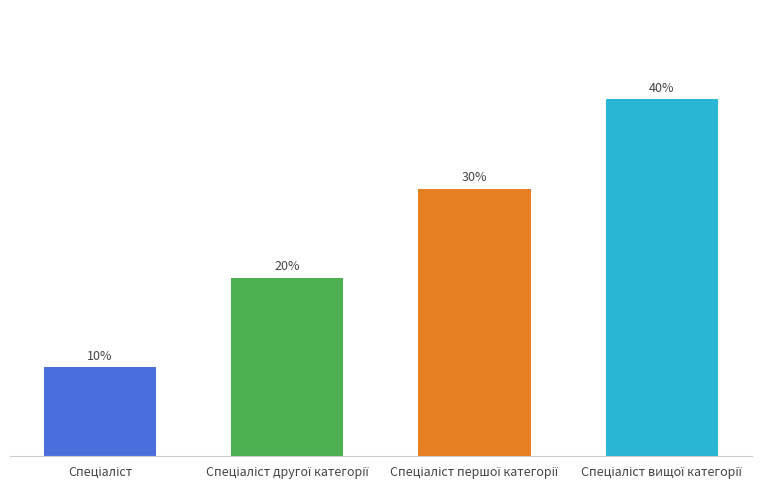

The chart shows a value of 4 at Спеціаліст вищої категорії. True or false?

True